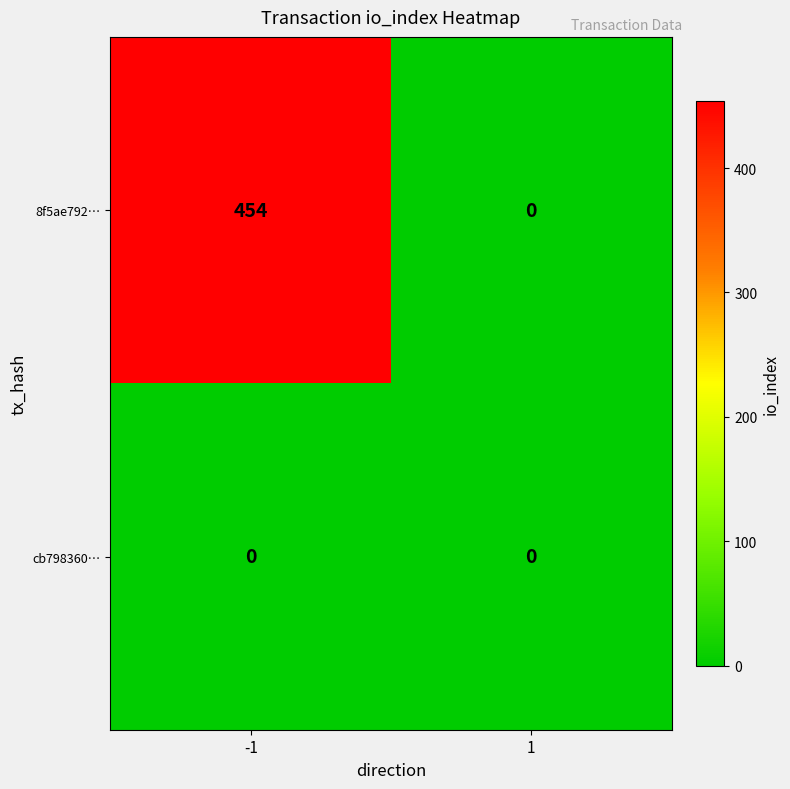

Reading left to right, list all the values displayed in this chart.

8f5ae792…: -1=454	1=0
cb798360…: -1=0	1=0